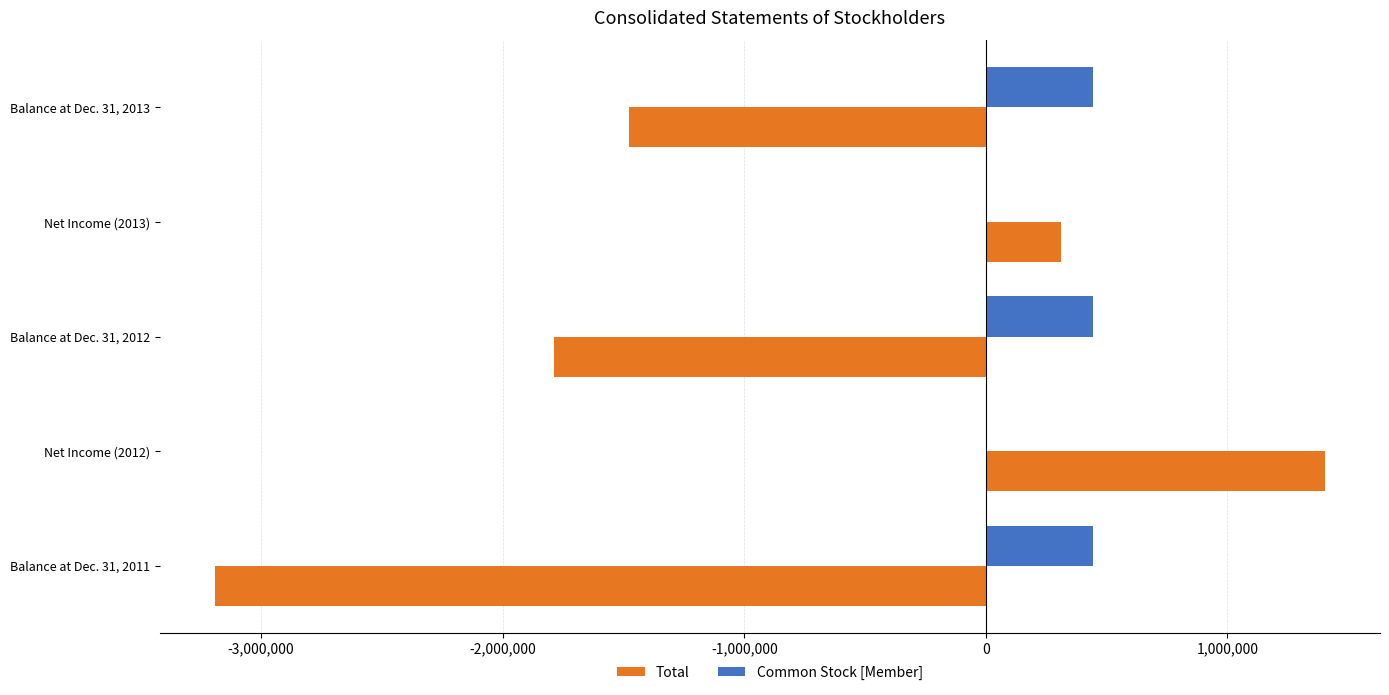

How many data points does each series have?

5